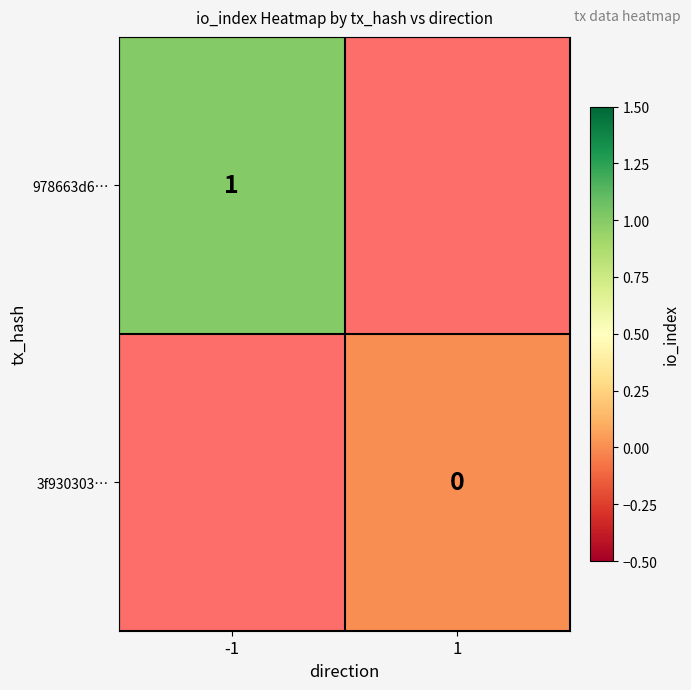

The value of 978663d6… at -1 is 0. True or false?

False